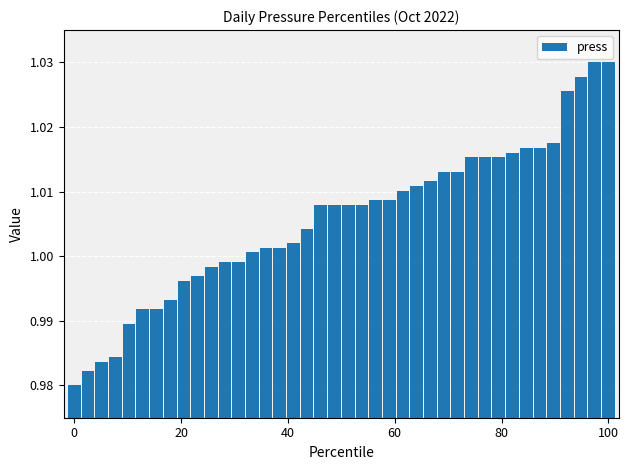

What is the sum of all values?

40.2